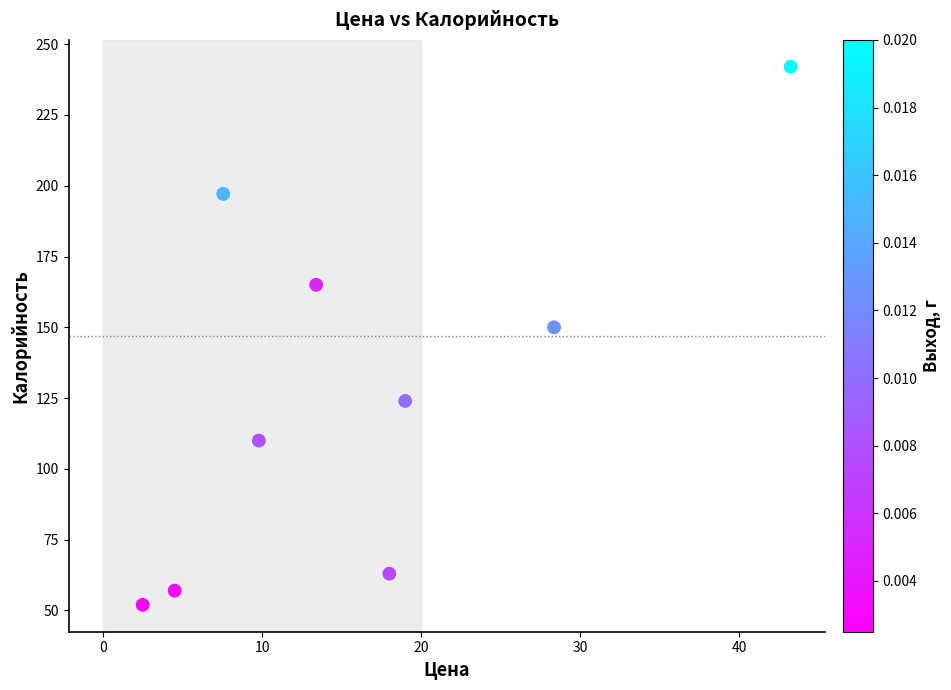

What Y value in the scatter plot is closest to 147?

150.0